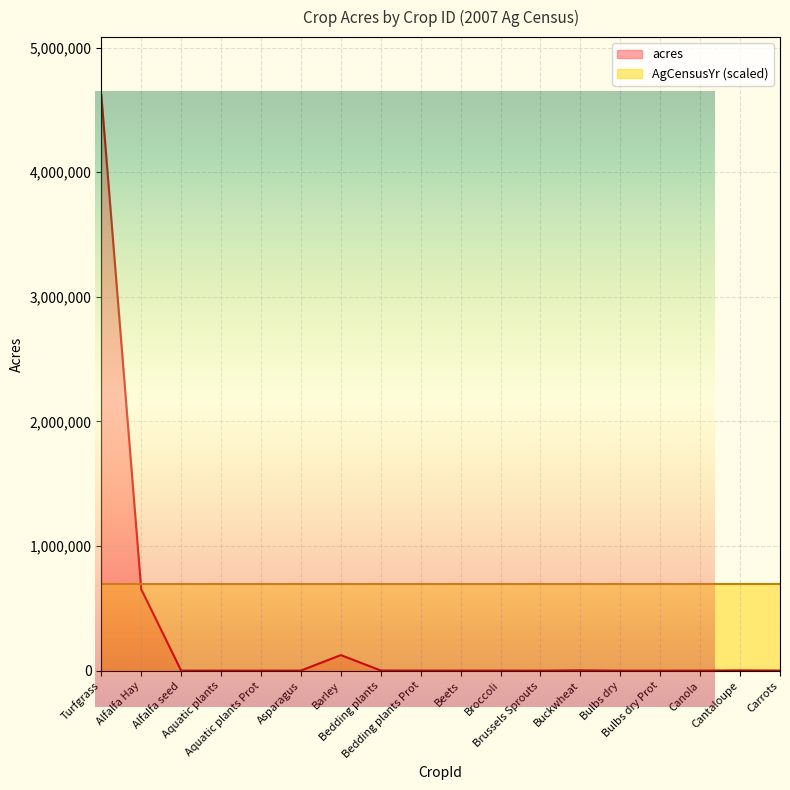

At which category does the chart reach its minimum across all series?

Aquatic plants Prot